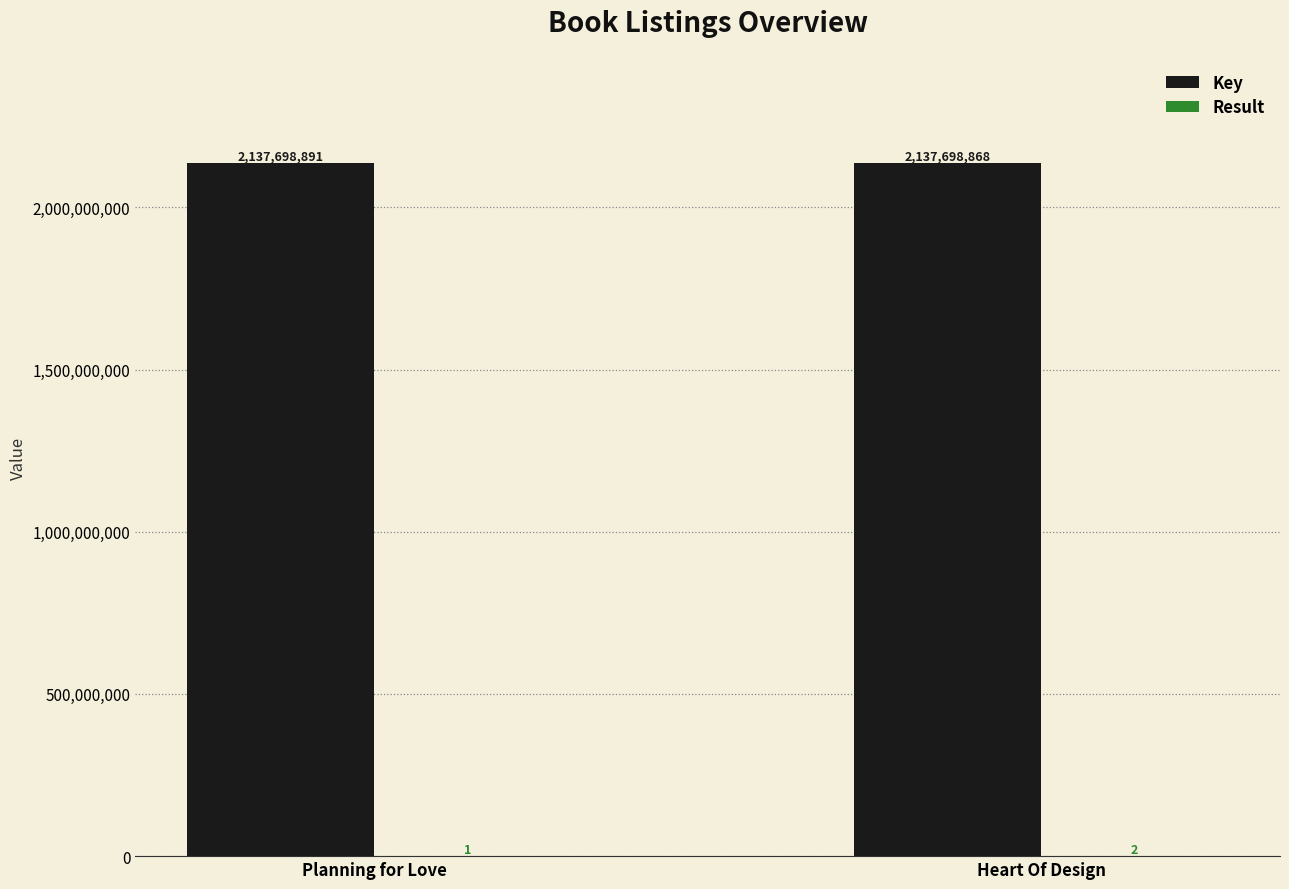

Are the bars grouped side by side (vs. stacked)?

Yes